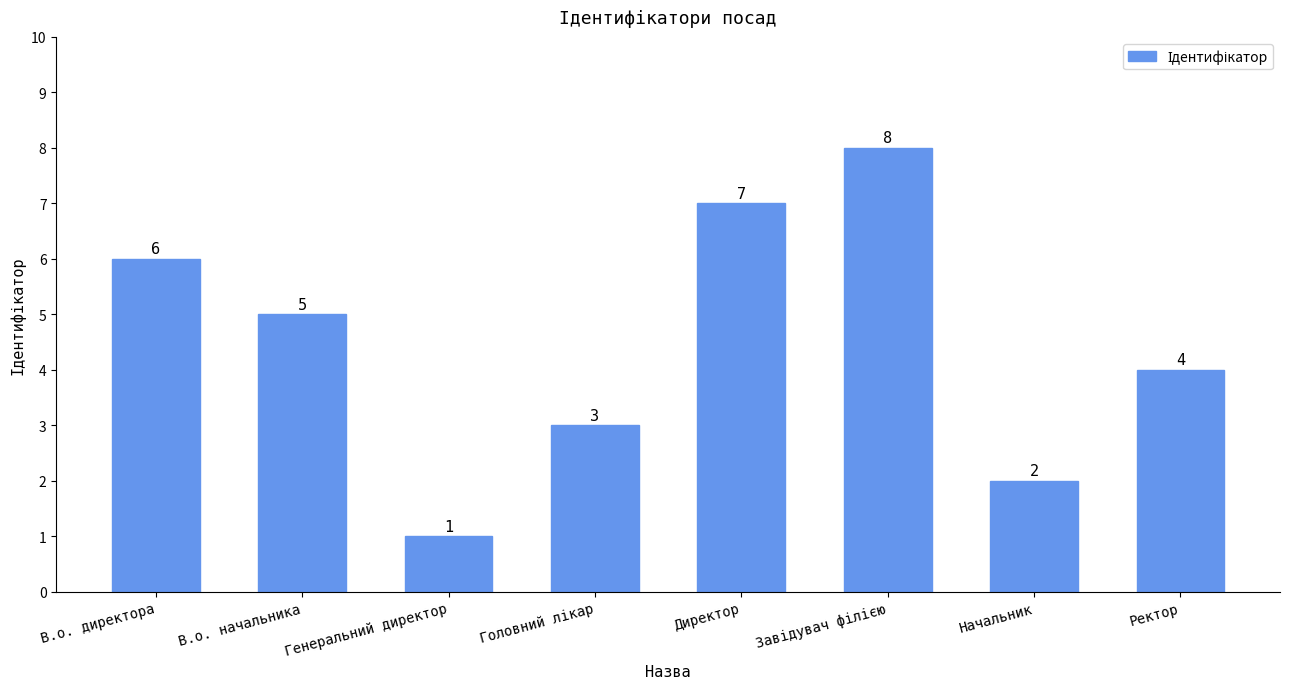

What position from the right is В.о. директора?

8